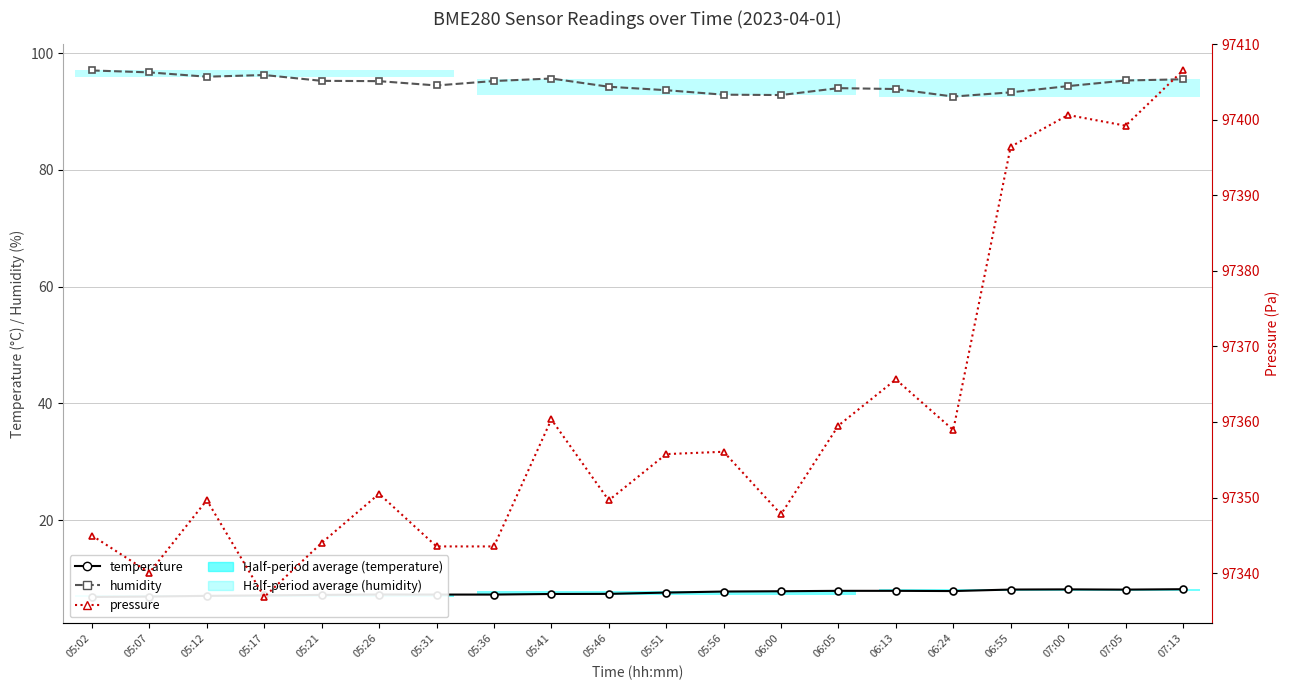

How many interior local peaks does the temperature series have?

2